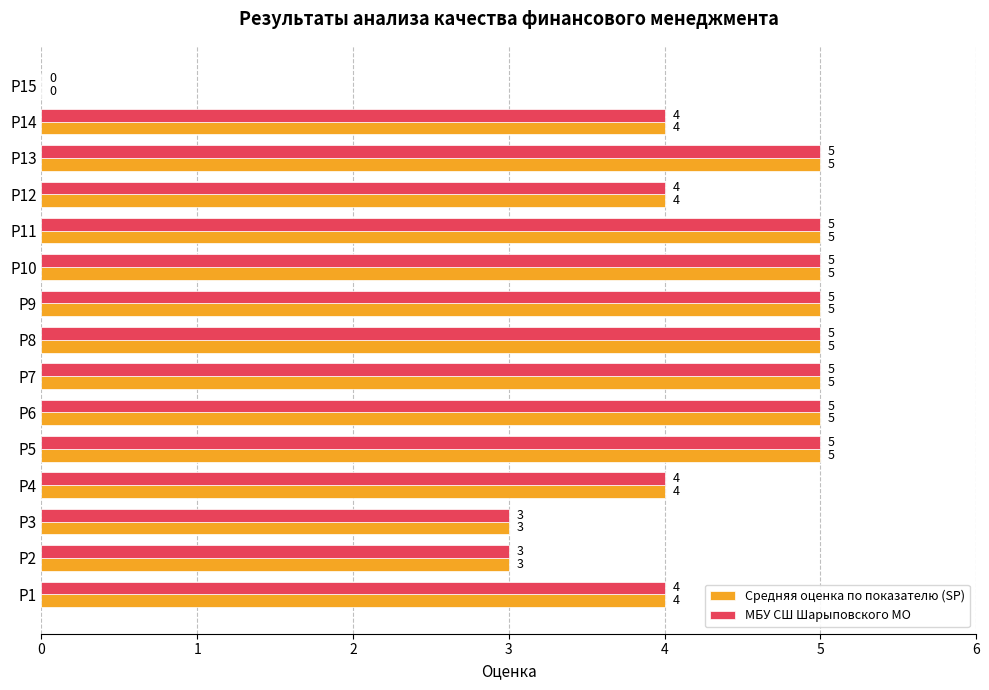

What is the sum of all МБУ СШ Шарыповского МО values?

62